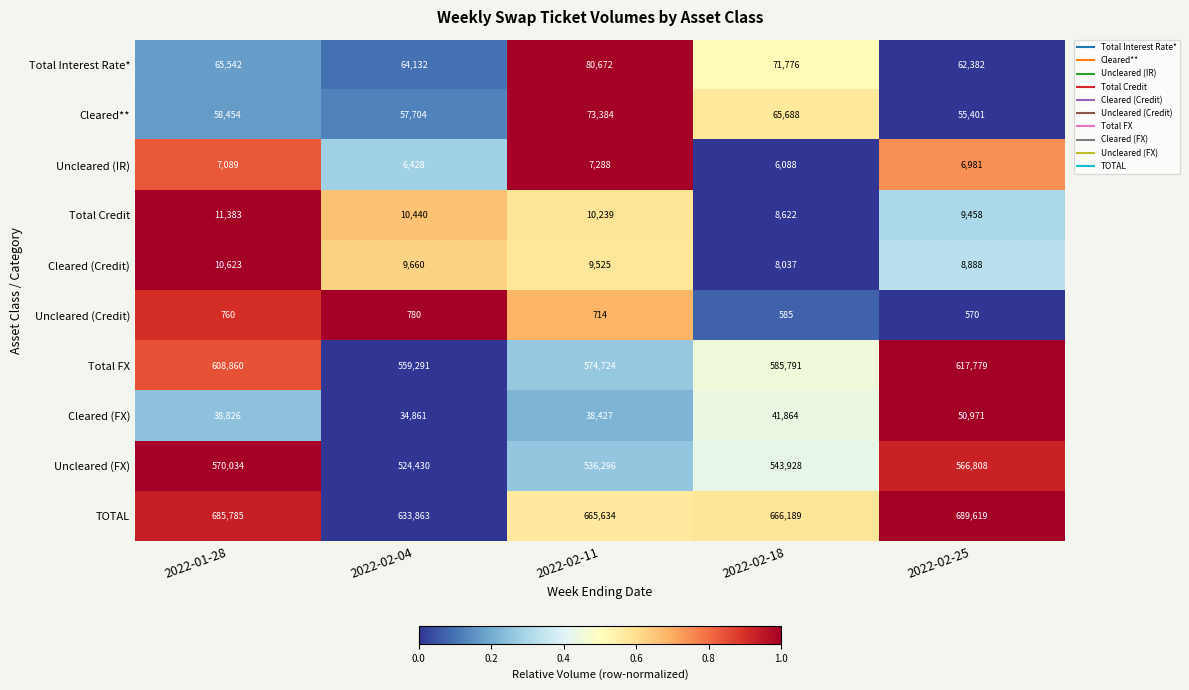

What is the average value of the Uncleared (FX) series?

548299